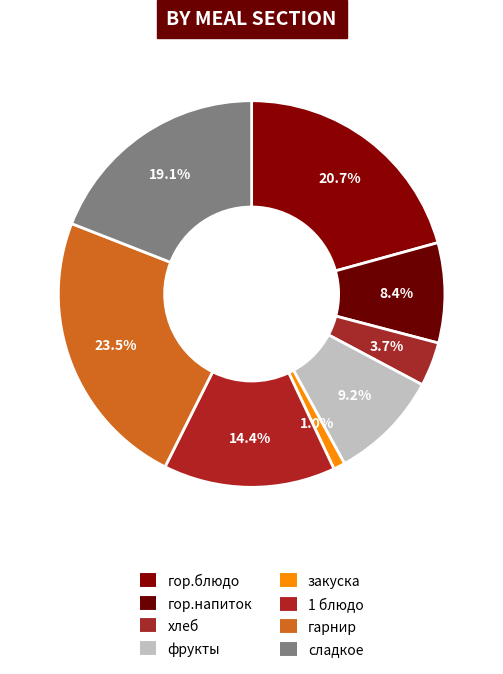

The фрукты slice represents 9% of the pie. True or false?

True